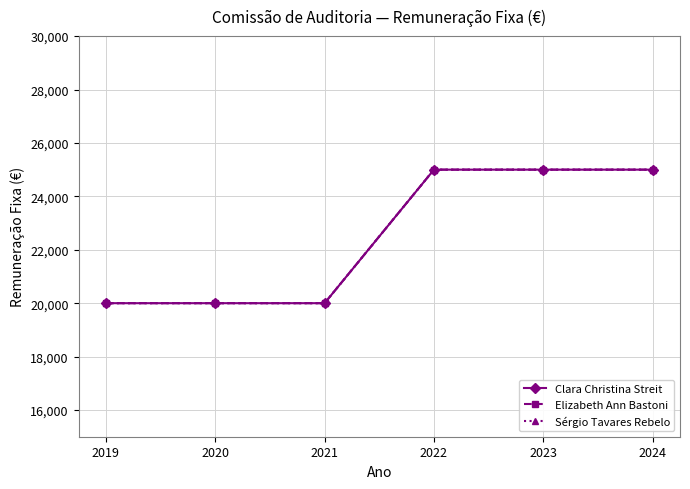

Is this an area chart (filled region under the line)?

No